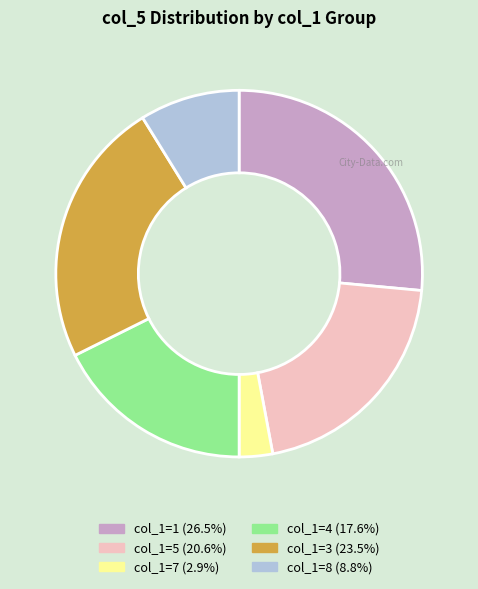

Is there a majority slice in this chart?

No